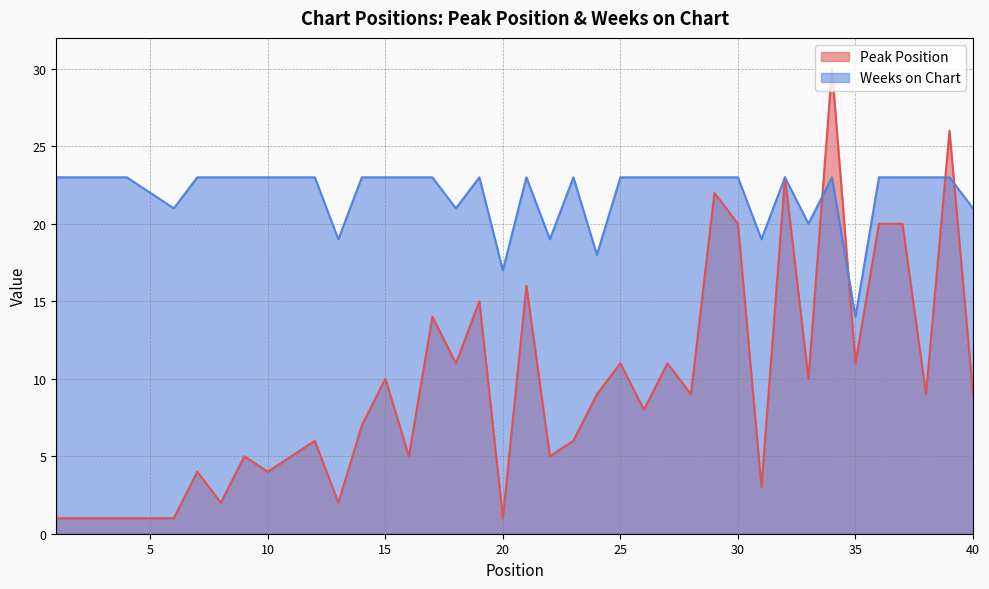

Is it true that Peak Position equals 2 at 8?

True